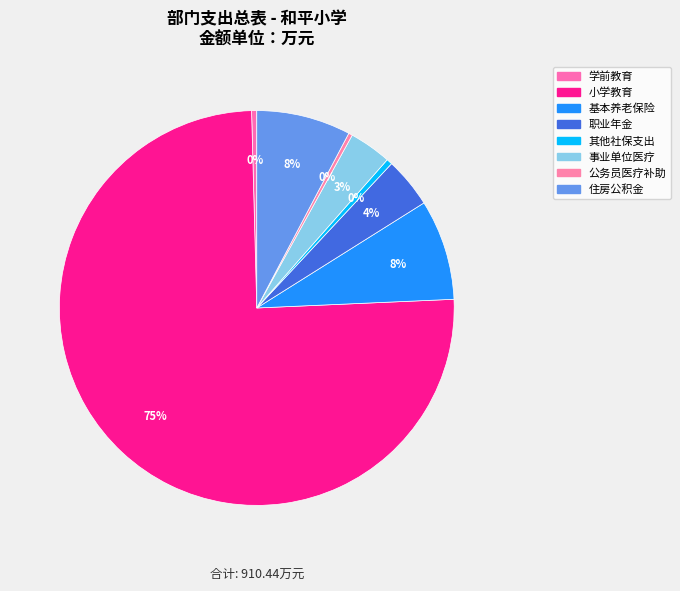

Count the number of slices in the pie.

8